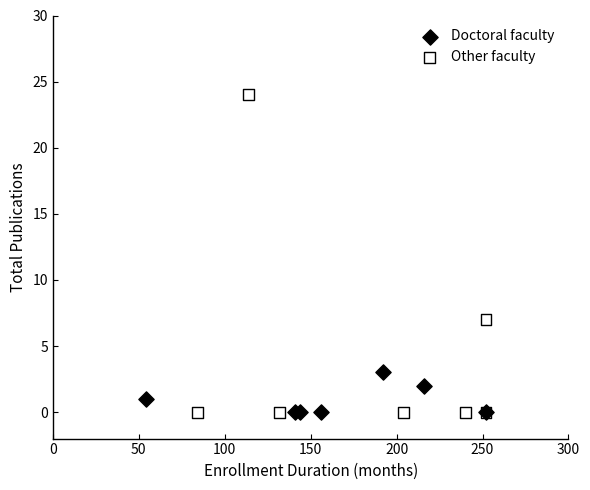

Which series has the widest spread of Y values?

Other faculty